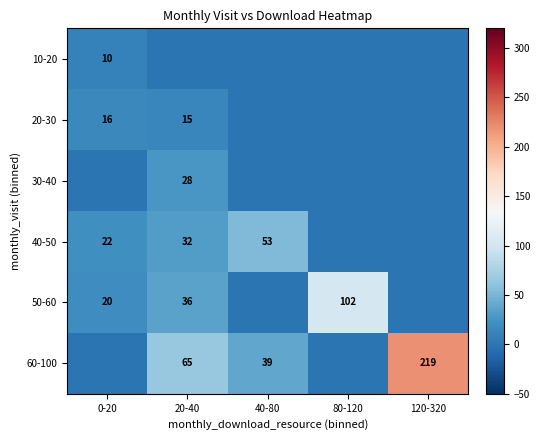

At how many categories does at least one series exceed 99?

2